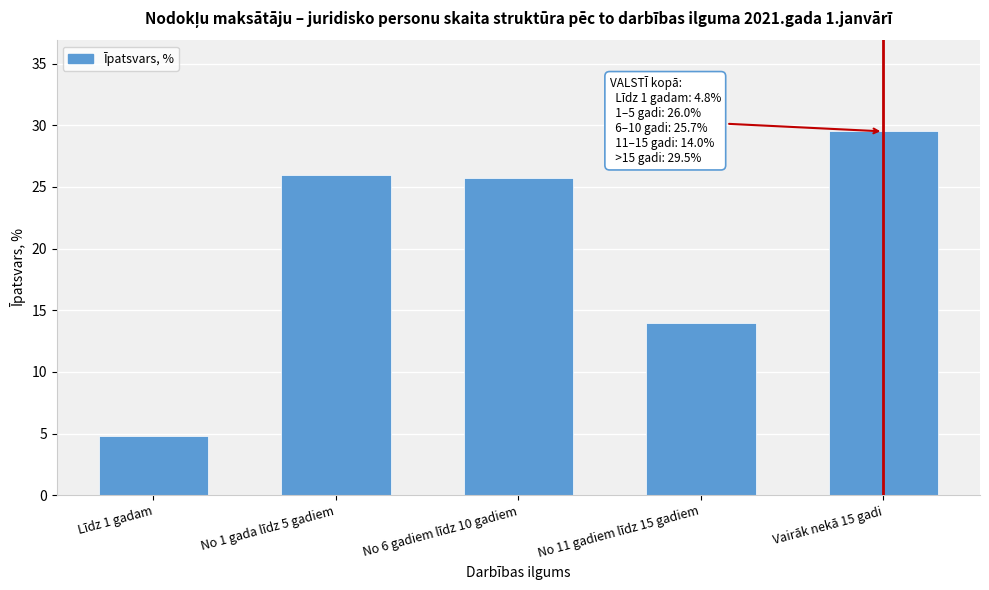

Reading left to right, transcribe all the data shown in this chart.

Līdz 1 gadam=4.8	No 1 gada līdz 5 gadiem=26.0	No 6 gadiem līdz 10 gadiem=25.7	No 11 gadiem līdz 15 gadiem=14.0	Vairāk nekā 15 gadi=29.5